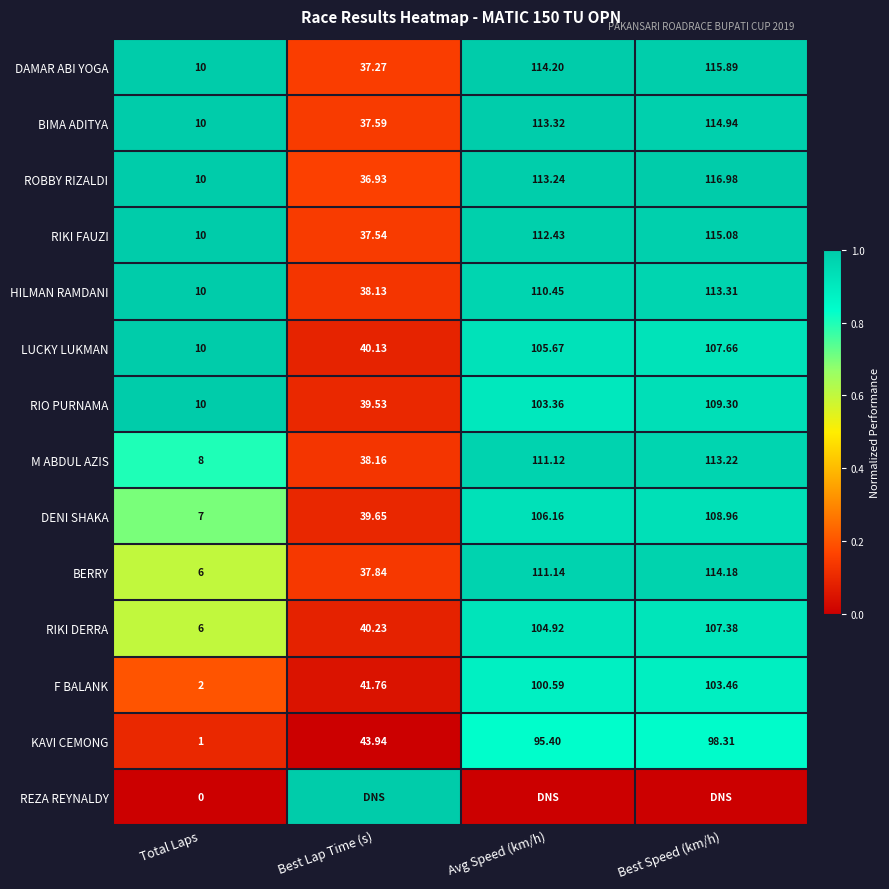

Which category has the highest value in the RIKI DERRA series?

Best Speed (km/h)